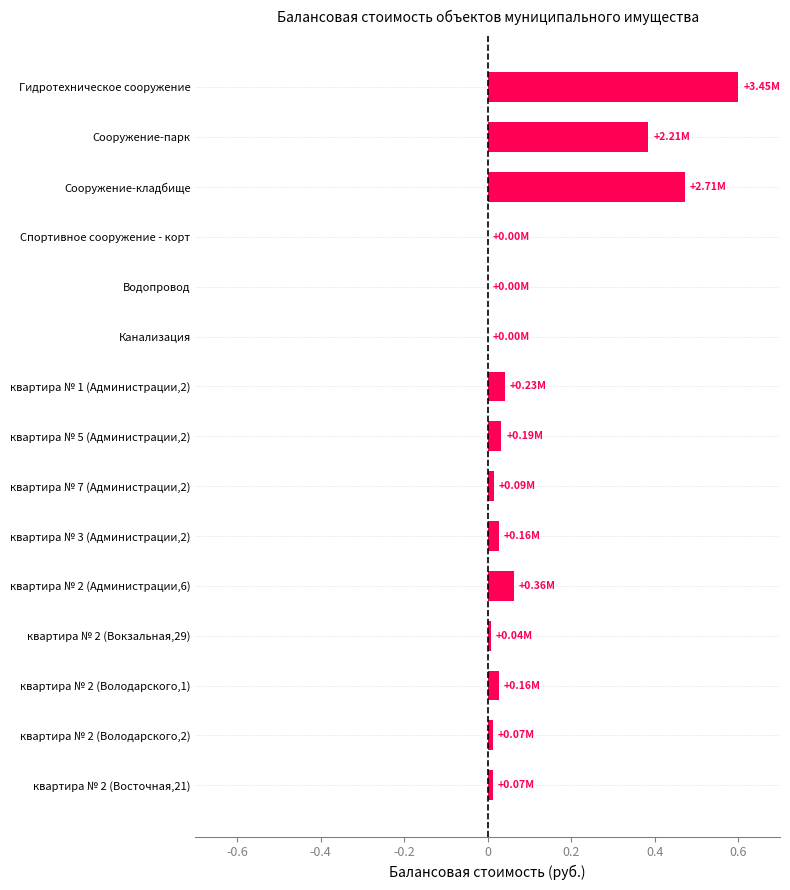

Which label corresponds to the largest value in the chart?

Гидротехническое сооружение